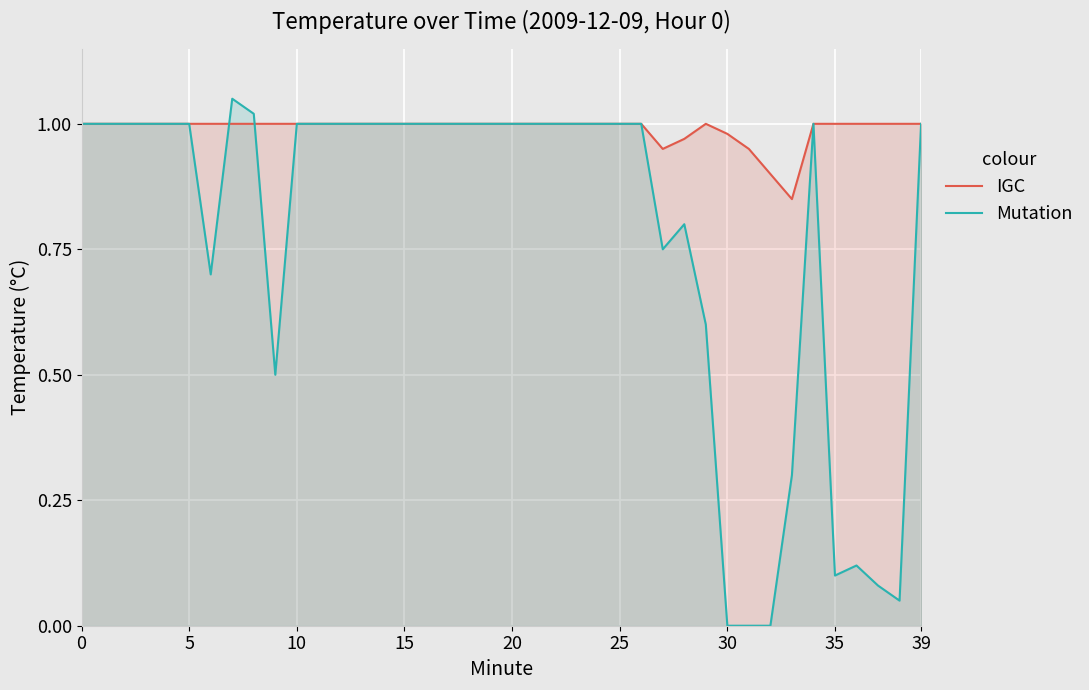

Which series has the widest spread of values?

Mutation